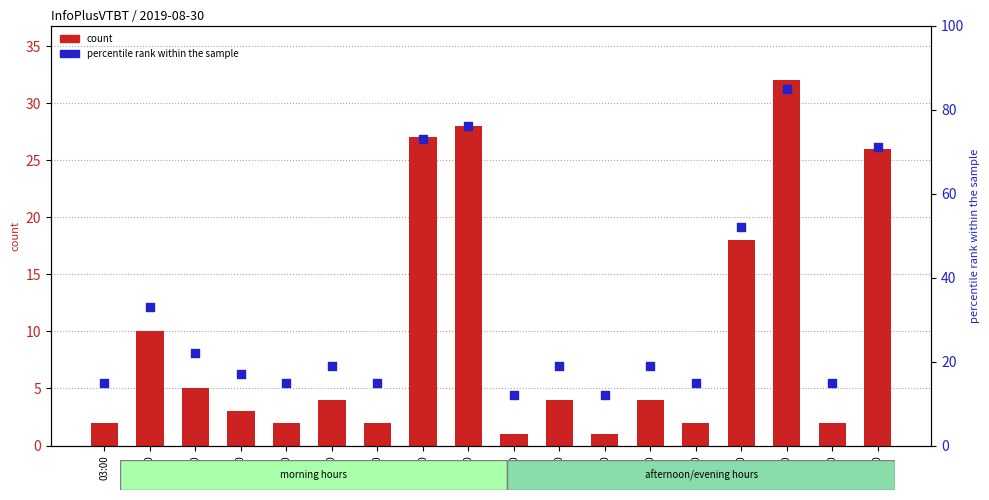

What are all the series names shown in the legend?

count, percentile rank within the sample